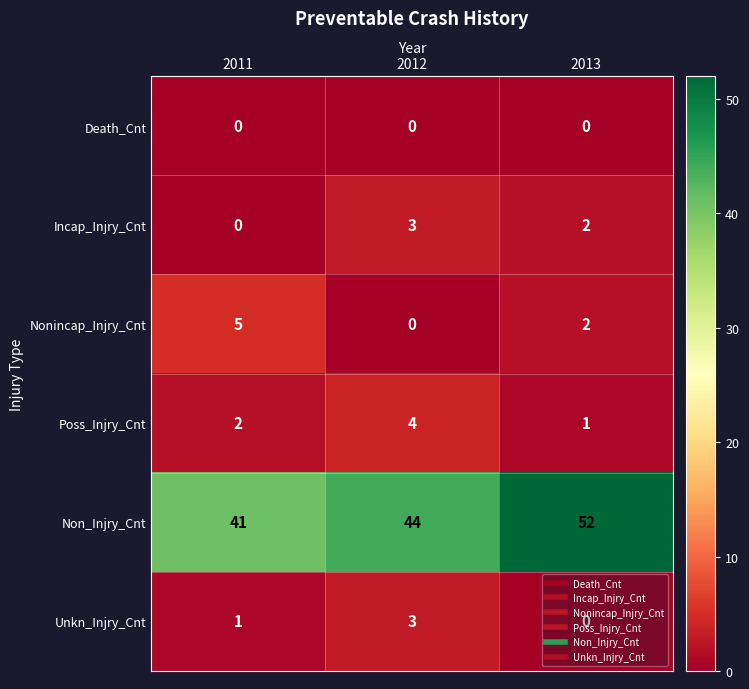

Which series has the largest total across all categories?

Non_Injry_Cnt